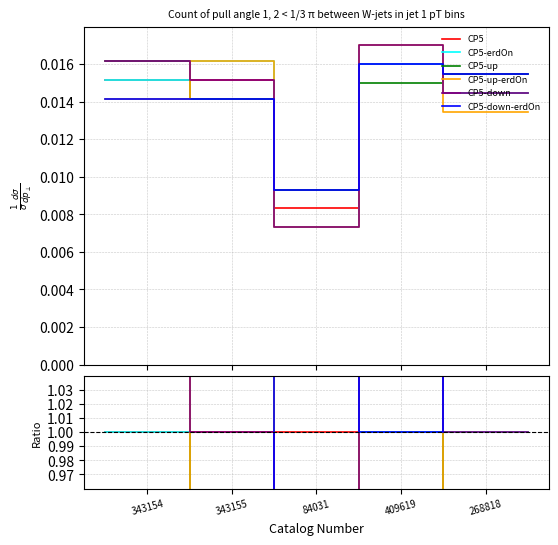

What is the label of the 1st point from the left?

343154